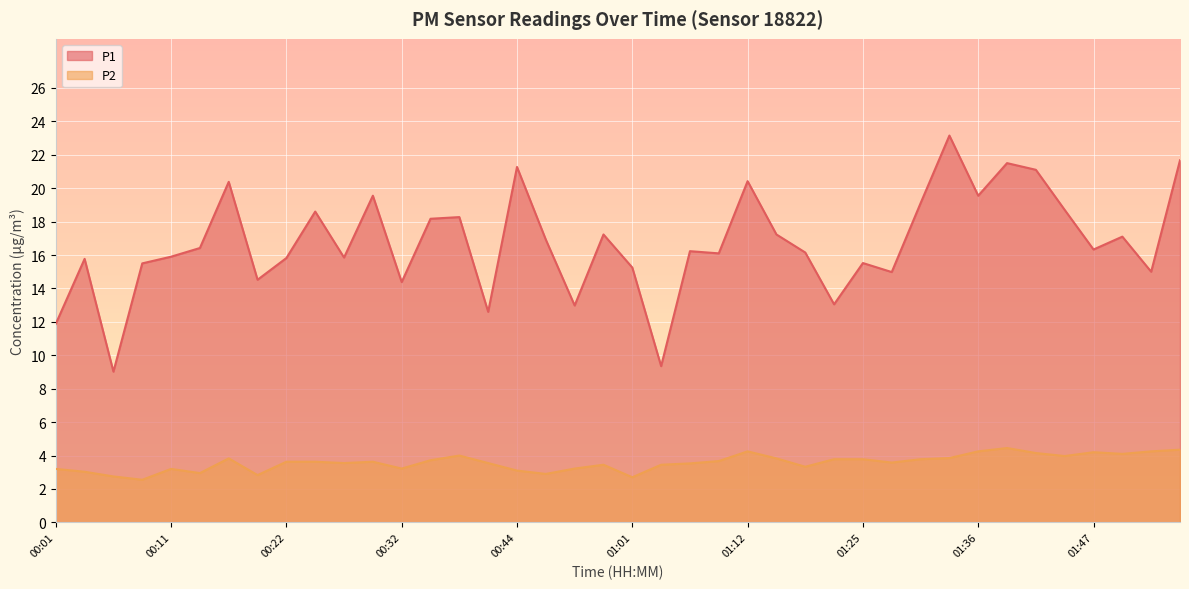

Count the number of data series in this chart.

2